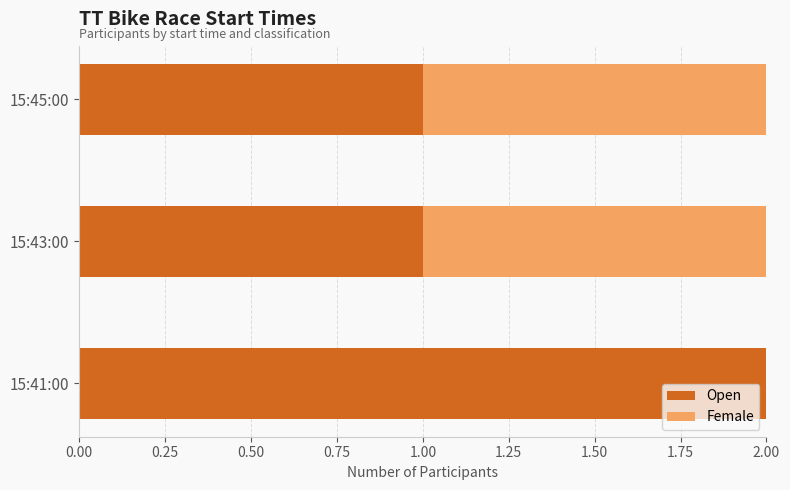

The value of Open at 15:45:00 is 2. True or false?

False